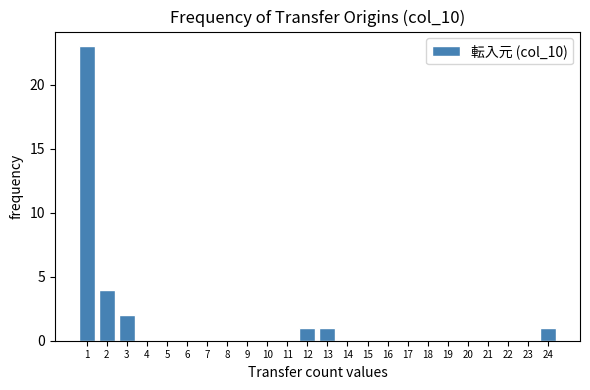

Reading right to left, list all the values displayed in this chart.

24=1	23=0	22=0	21=0	20=0	19=0	18=0	17=0	16=0	15=0	14=0	13=1	12=1	11=0	10=0	9=0	8=0	7=0	6=0	5=0	4=0	3=2	2=4	1=23